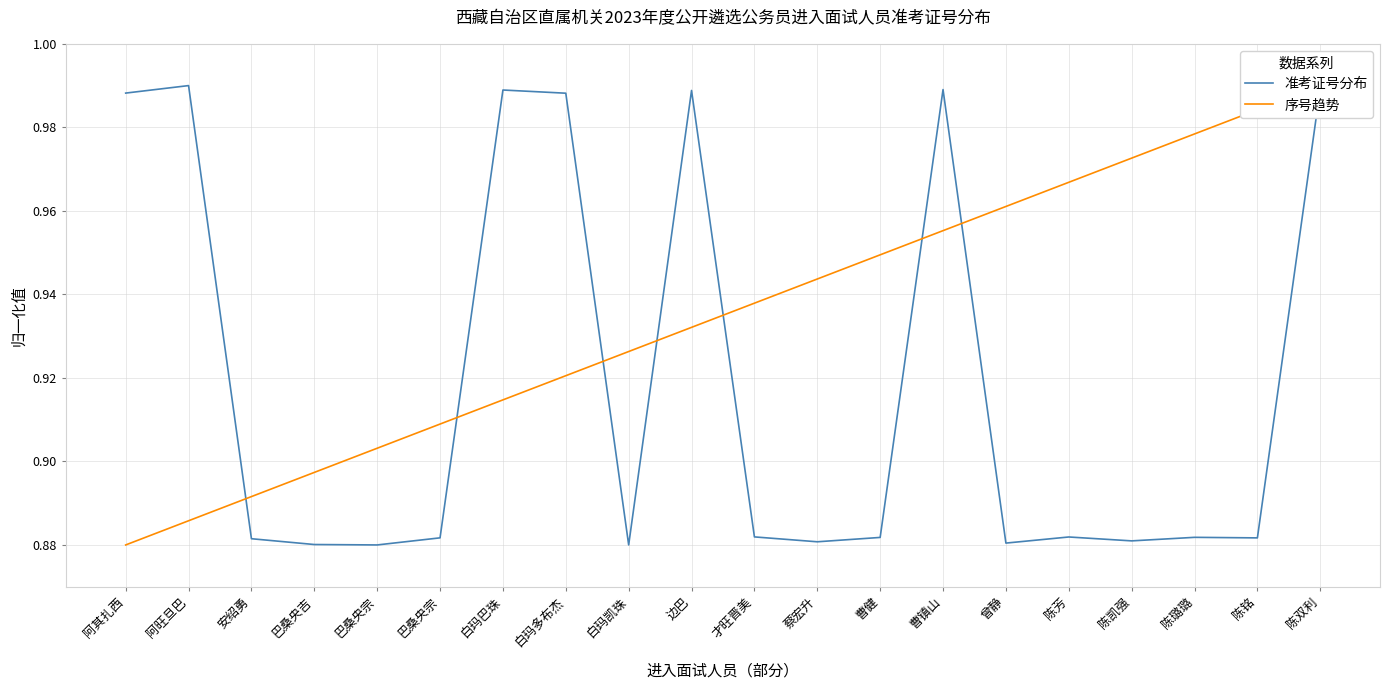

Rank the series at 蔡宏升 from lowest to highest value.

准考证号分布, 序号趋势